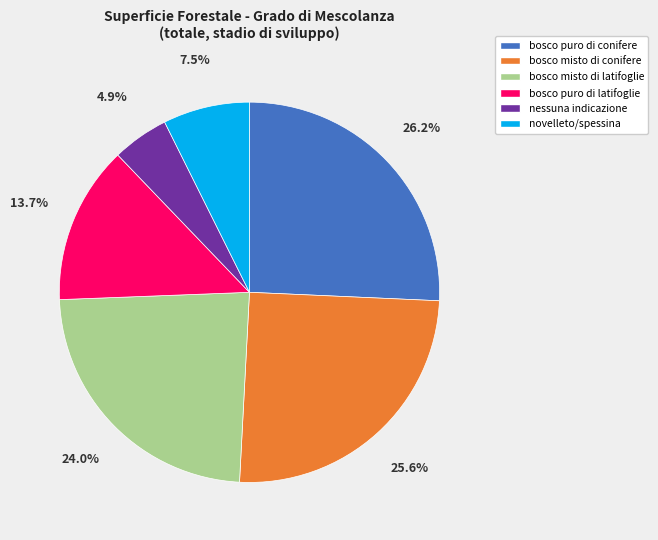

Combined, do bosco misto di conifere and bosco misto di latifoglie account for over 50%?

No